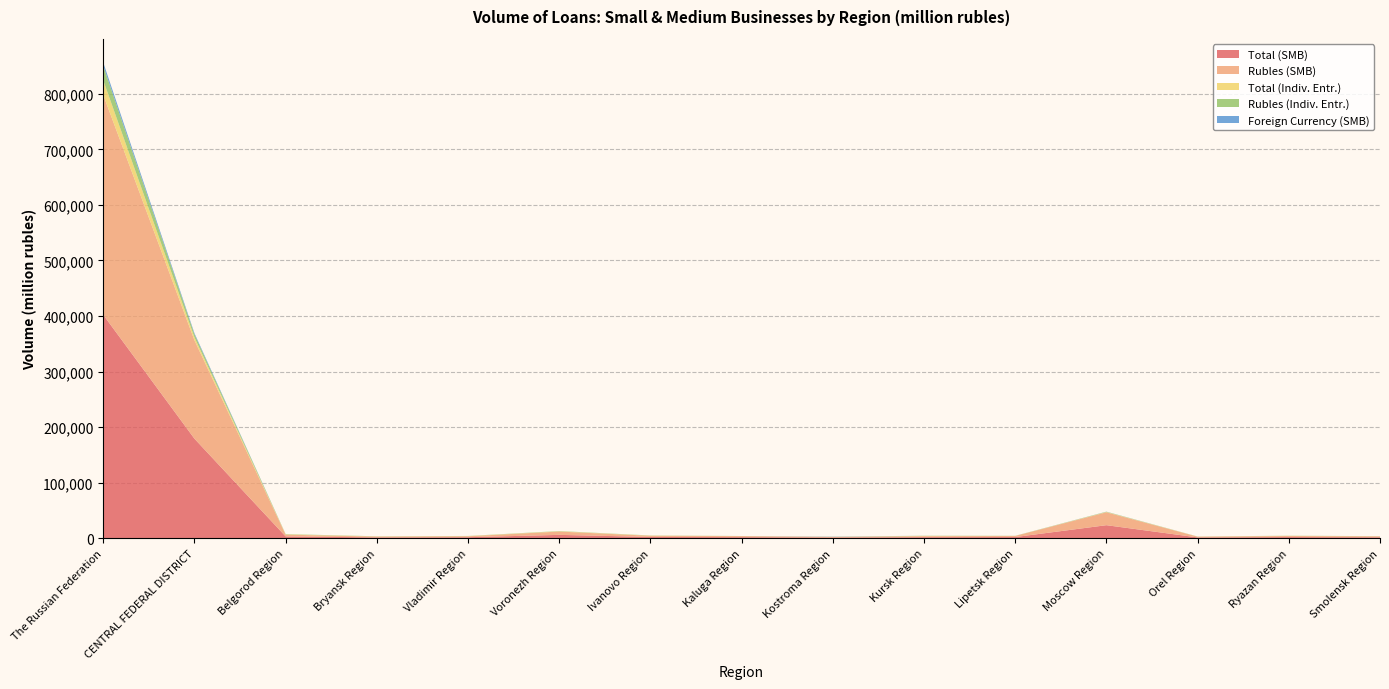

Reading left to right, list all the values displayed in this chart.

Total (SMB): 402069	179129	3165	1434	1746	5954	2164	1870	1265	1799	2011	23392	1359	1983	1648
Rubles (SMB): 396045	177170	3165	1434	1746	5954	2164	1848	944	1799	1976	23236	1359	1983	1645
Total (Indiv. Entr.): 26131	5414	515	274	258	471	281	82	195	384	137	490	158	237	177
Rubles (Indiv. Entr.): 26116	5400	515	274	258	471	281	82	195	384	137	490	158	237	177
Foreign Currency (SMB): 6024	1959	0	0	0	0	0	21	321	0	35	156	0	0	3